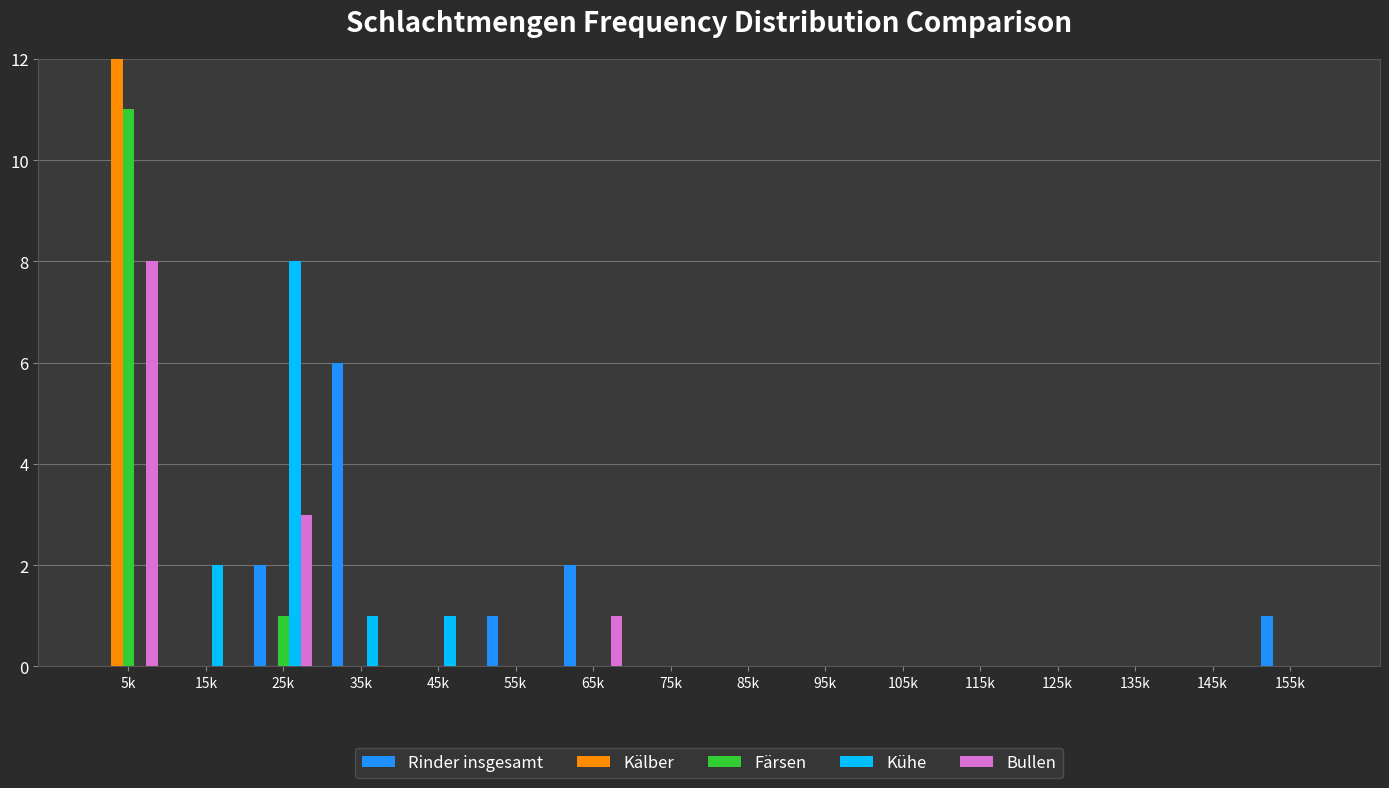

Read the Bullen value at 25k.

3